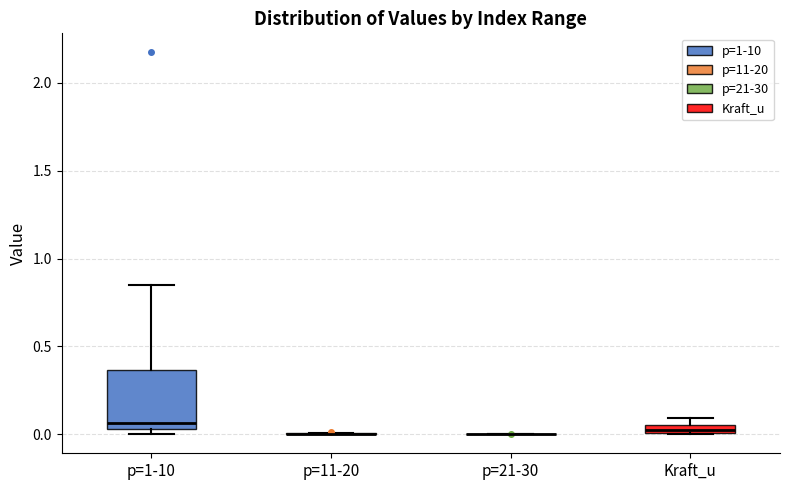

Which box is the tallest, from its lower edge to its upper edge?

p=1-10